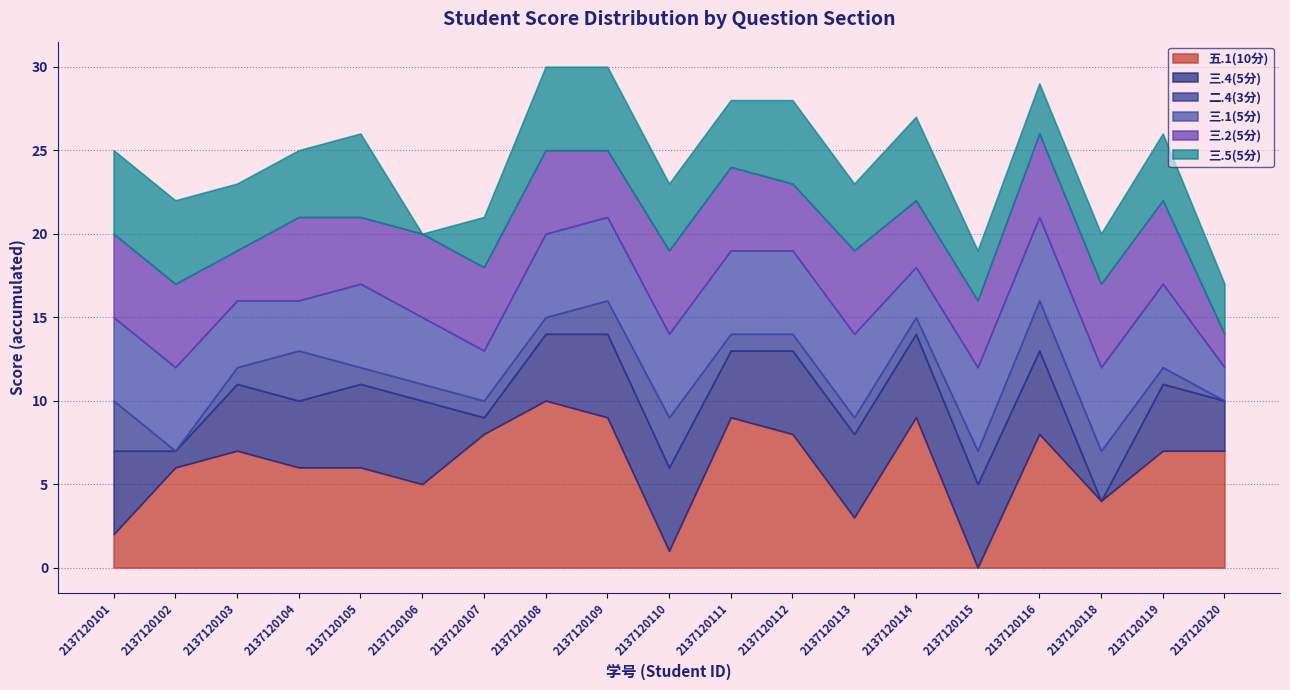

How many lines are shown in the chart?

6